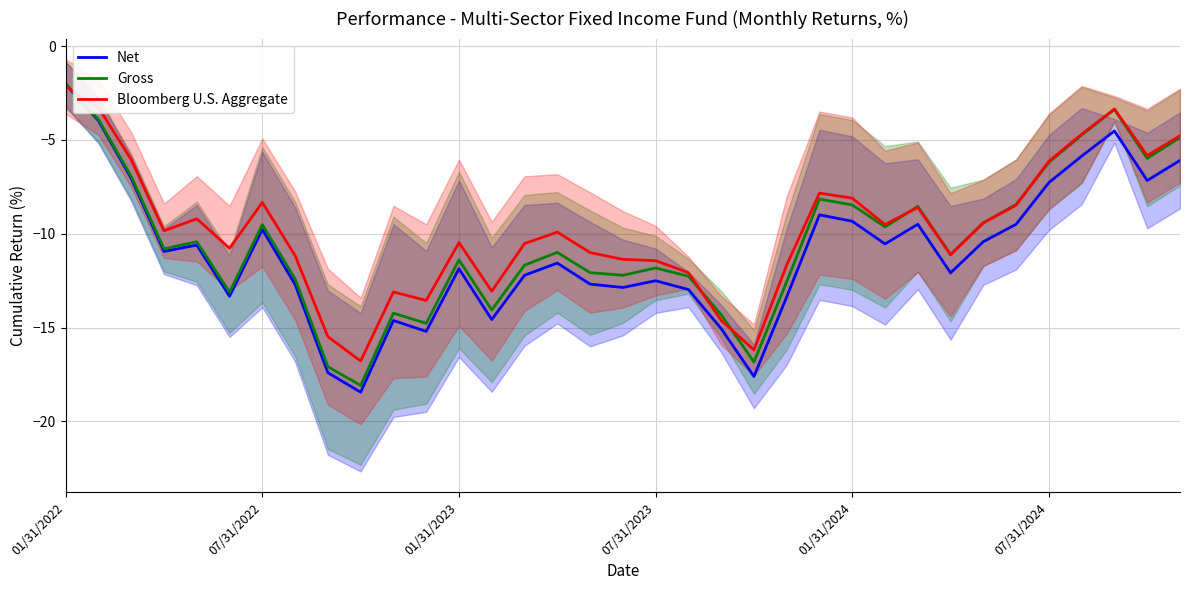

List the series in order of their overall mean, highest first.

Bloomberg U.S. Aggregate, Gross, Net